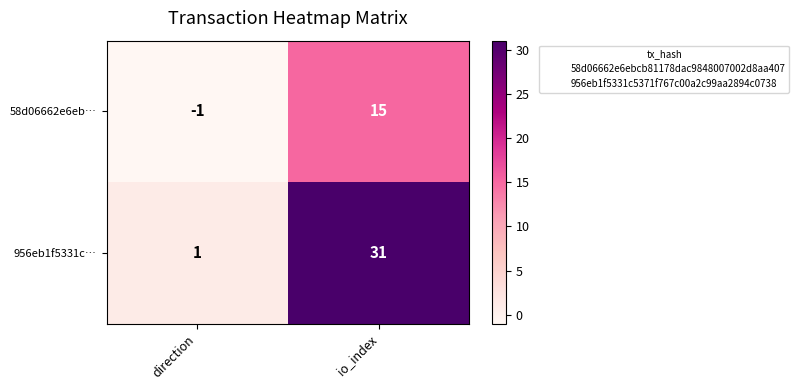

True or false: 58d06662e6eb… has a value of 15 at io_index.

True